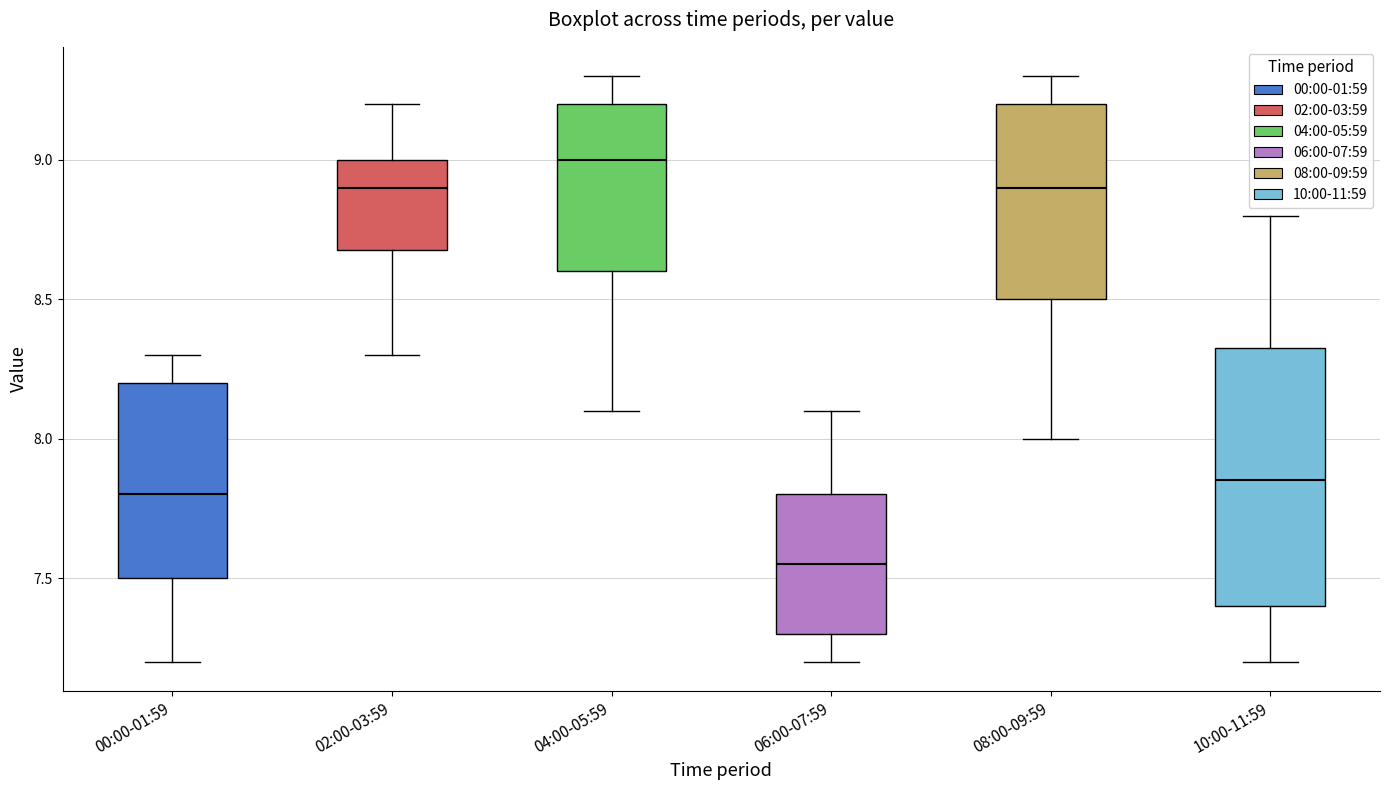

Reading left to right, transcribe this box plot: for each box, give where its median line is, the range the box spans, and where its two whiskers end, as read against the y-axis. The values are not printed on the chart, so give them approximately, as read against the axis.

00:00-01:59: median 7.80, box 7.50 to 8.20, whiskers 7.20 to 8.30
02:00-03:59: median 8.90, box 8.70 to 9.00, whiskers 8.30 to 9.20
04:00-05:59: median 9.00, box 8.60 to 9.20, whiskers 8.10 to 9.30
06:00-07:59: median 7.55, box 7.30 to 7.80, whiskers 7.20 to 8.10
08:00-09:59: median 8.90, box 8.50 to 9.20, whiskers 8.00 to 9.30
10:00-11:59: median 7.85, box 7.40 to 8.35, whiskers 7.20 to 8.80